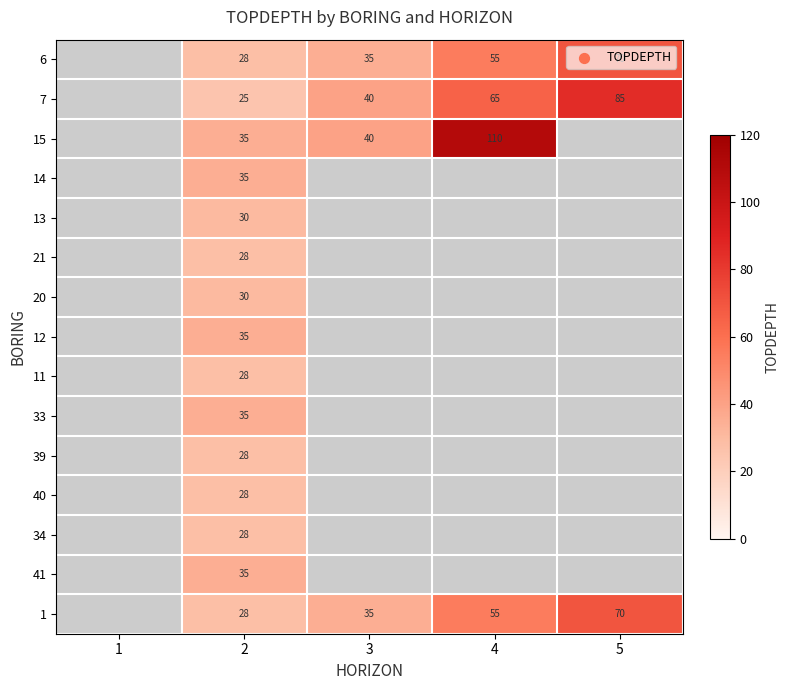

What is the difference between the highest and lowest values at 2?

10